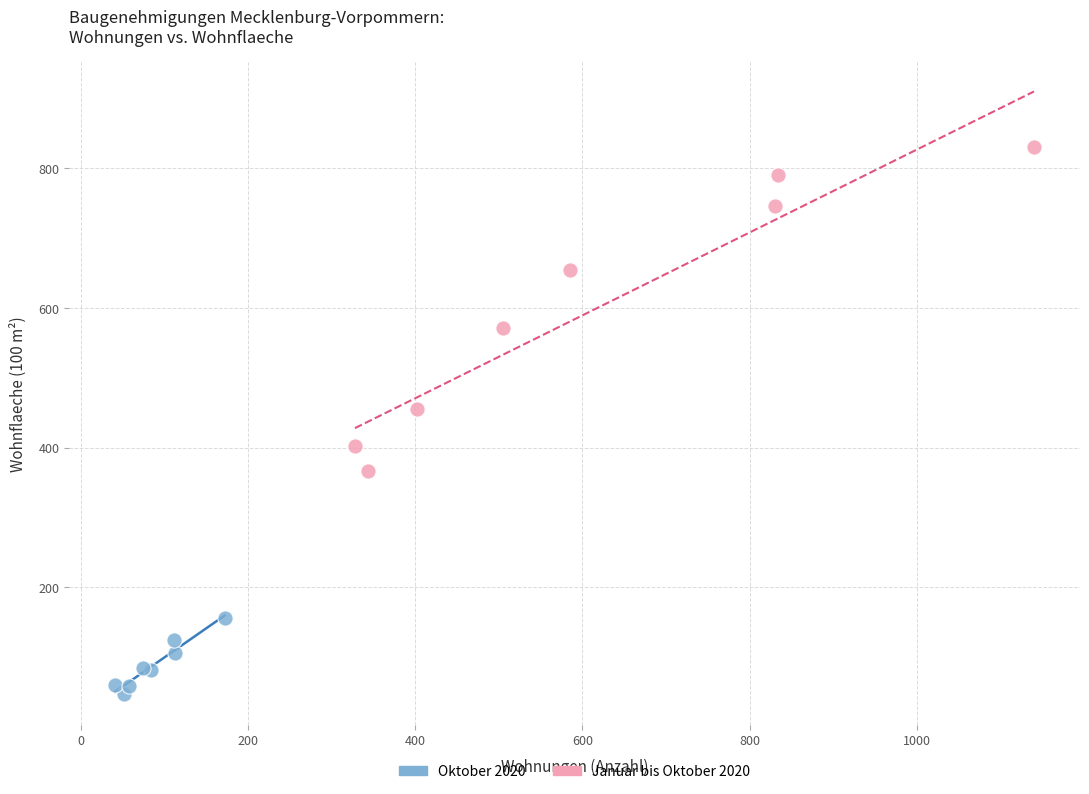

Which series contains the highest Y value?

Januar bis Oktober 2020